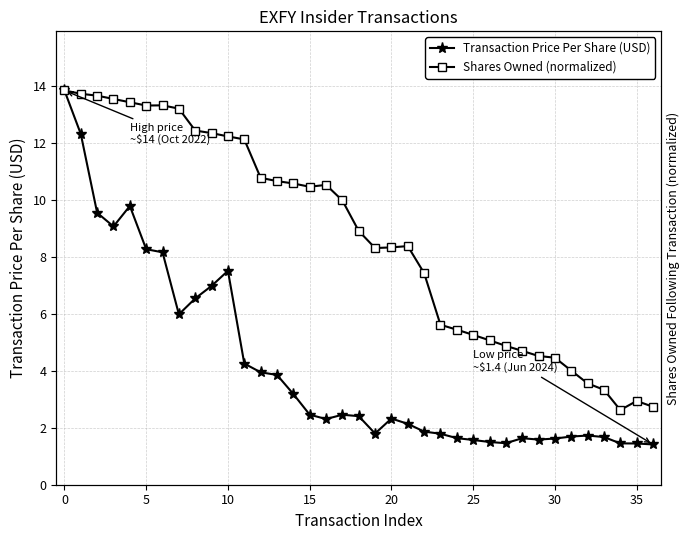

What is the label of the 2nd point from the right?

35